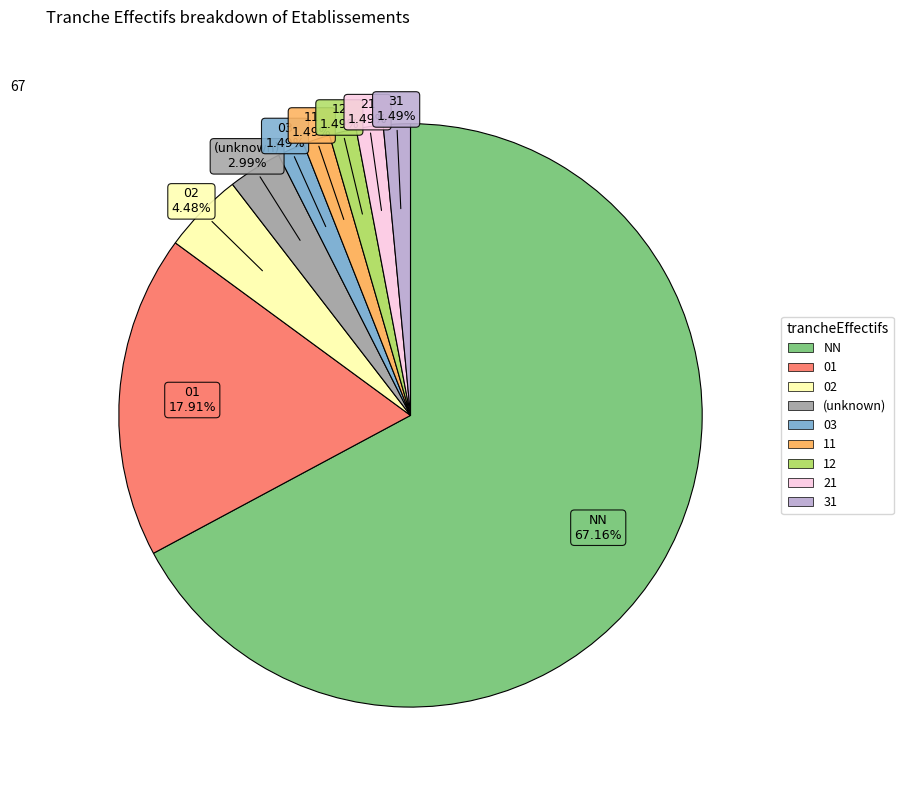

To the nearest percent, what is the difference between the largest and smallest slice percentages?

66%